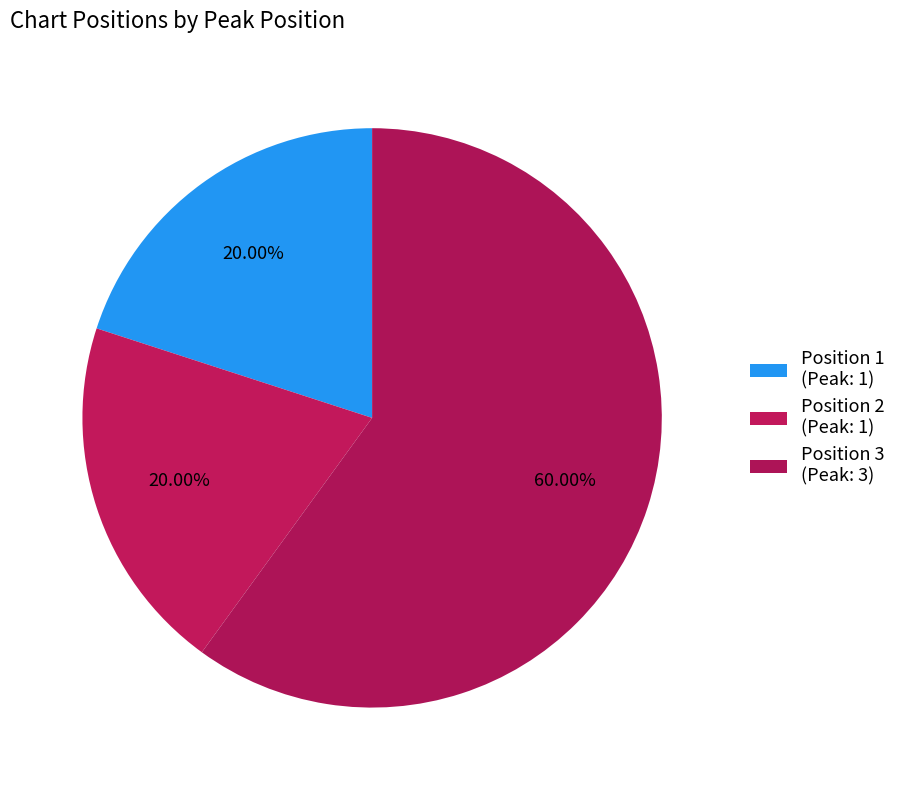

How many slices are in this pie chart?

3